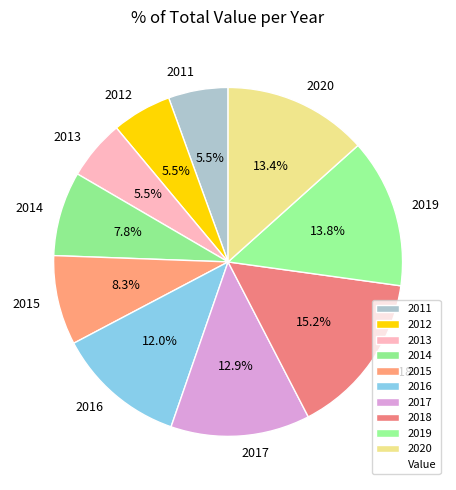

Which category has the biggest portion of the pie?

2018